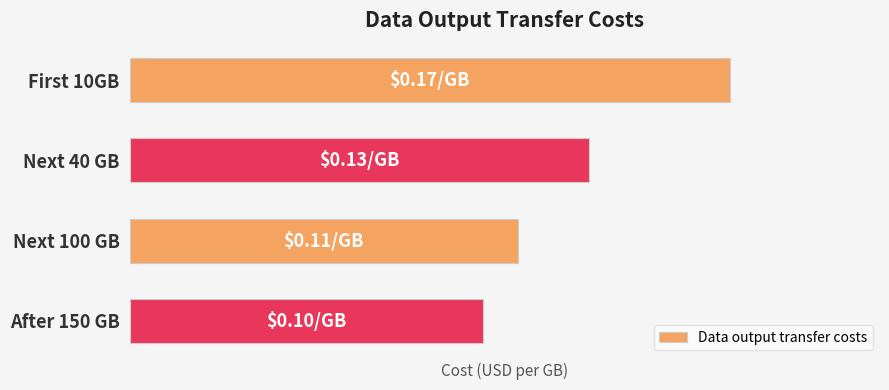

Are the bars horizontal?

Yes